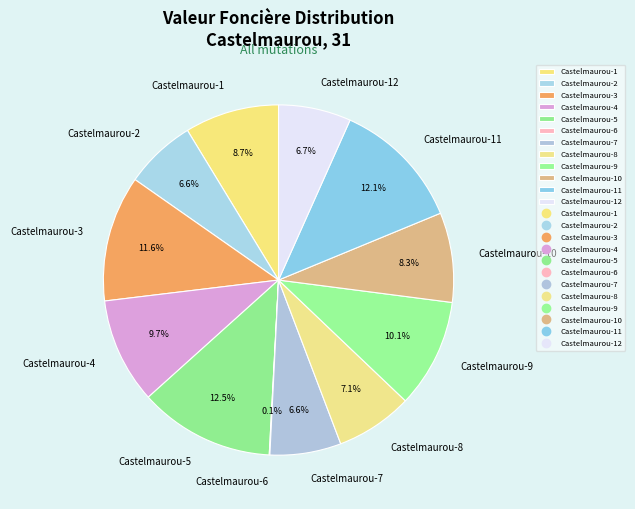

Is it true that Castelmaurou-11 is 1% of the pie?

False